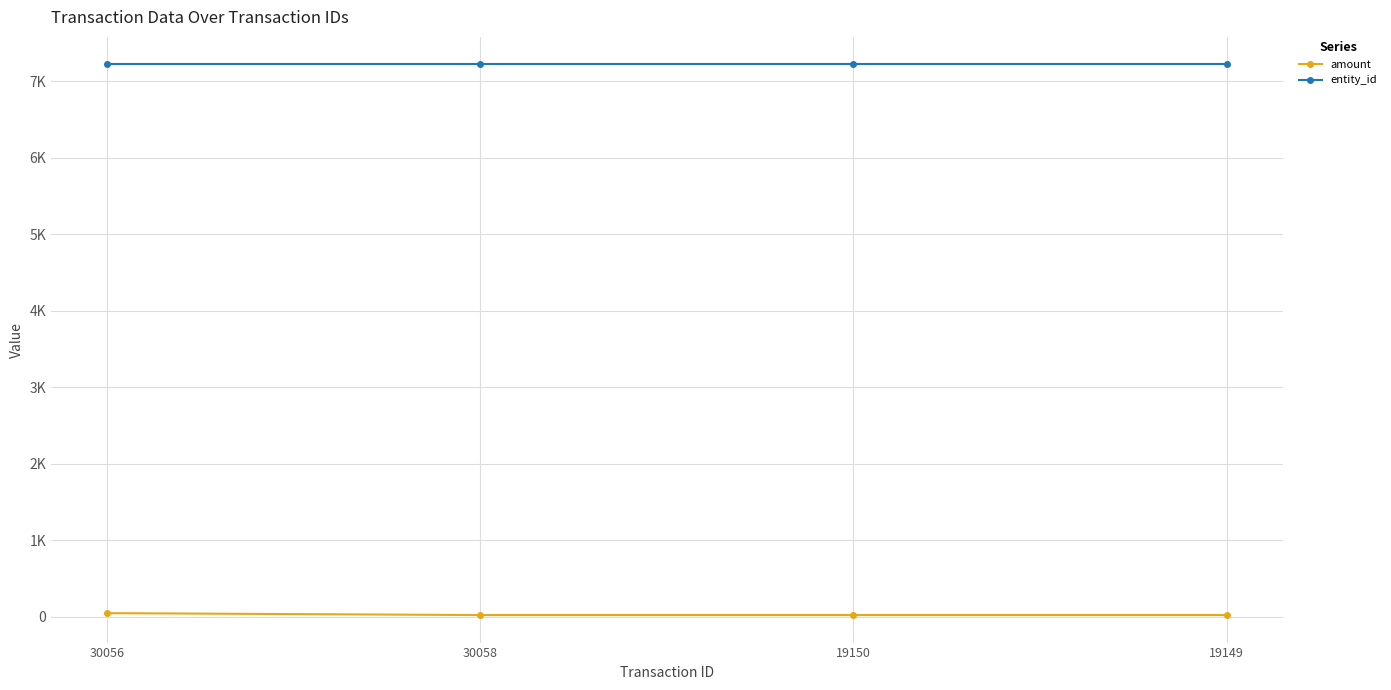

Is this an area chart (filled region under the line)?

No